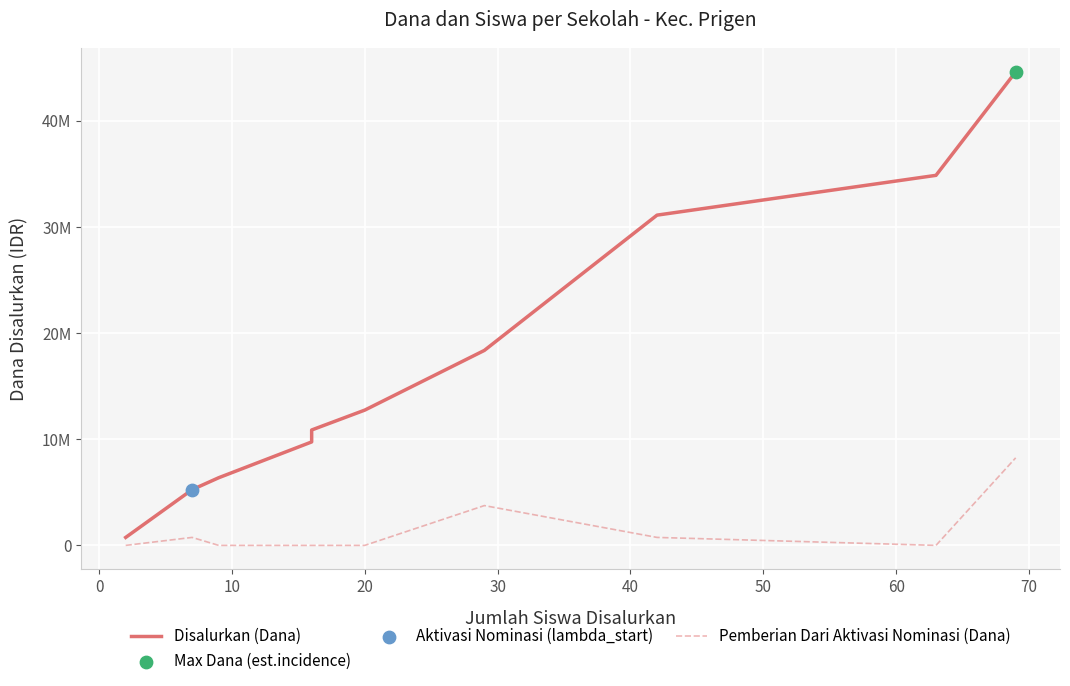

Is the value of Disalurkan (Dana) at 80 greater than the value of Pemberian Dari Aktivasi Nominasi (Dana) at 60?

Yes